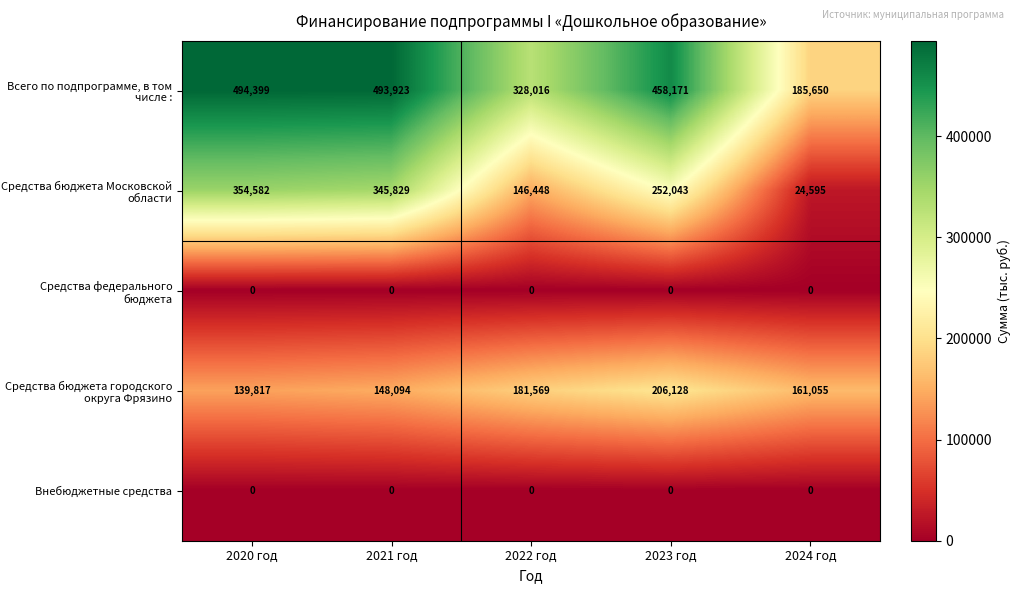

Is it true that Средства федерального бюджета equals 0 at 2020 год?

True